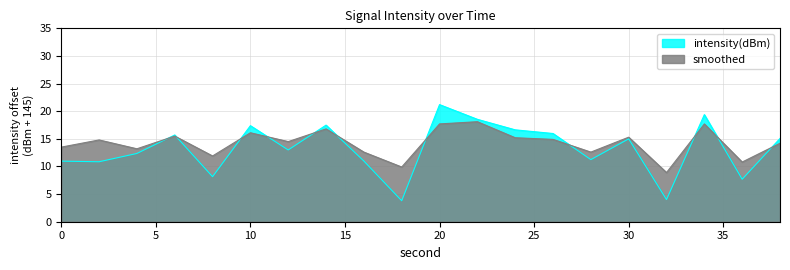

Rank the series by their maximum value, from lowest to highest.

smoothed, intensity(dBm)